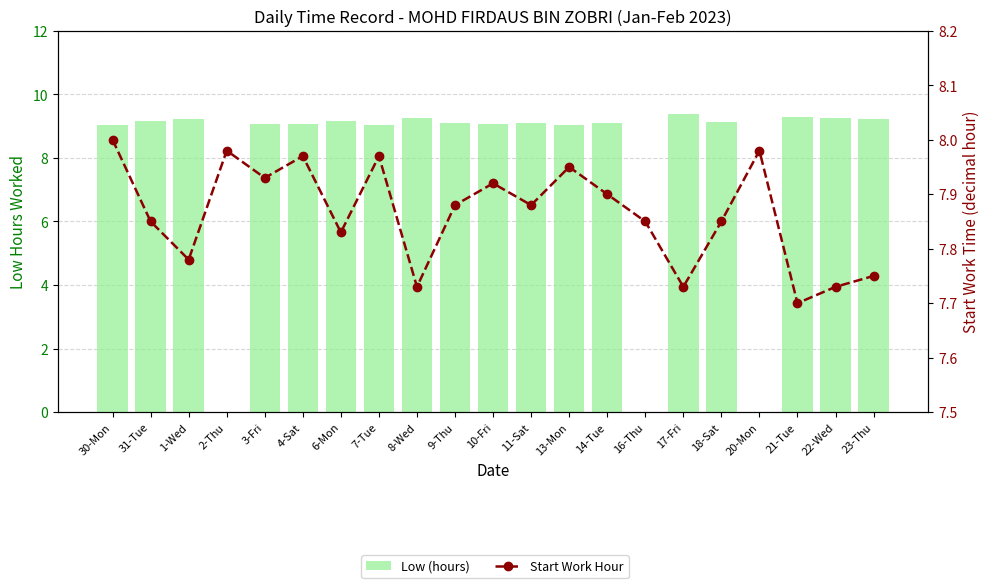

Which series has the largest total across all categories?

Start Work Hour